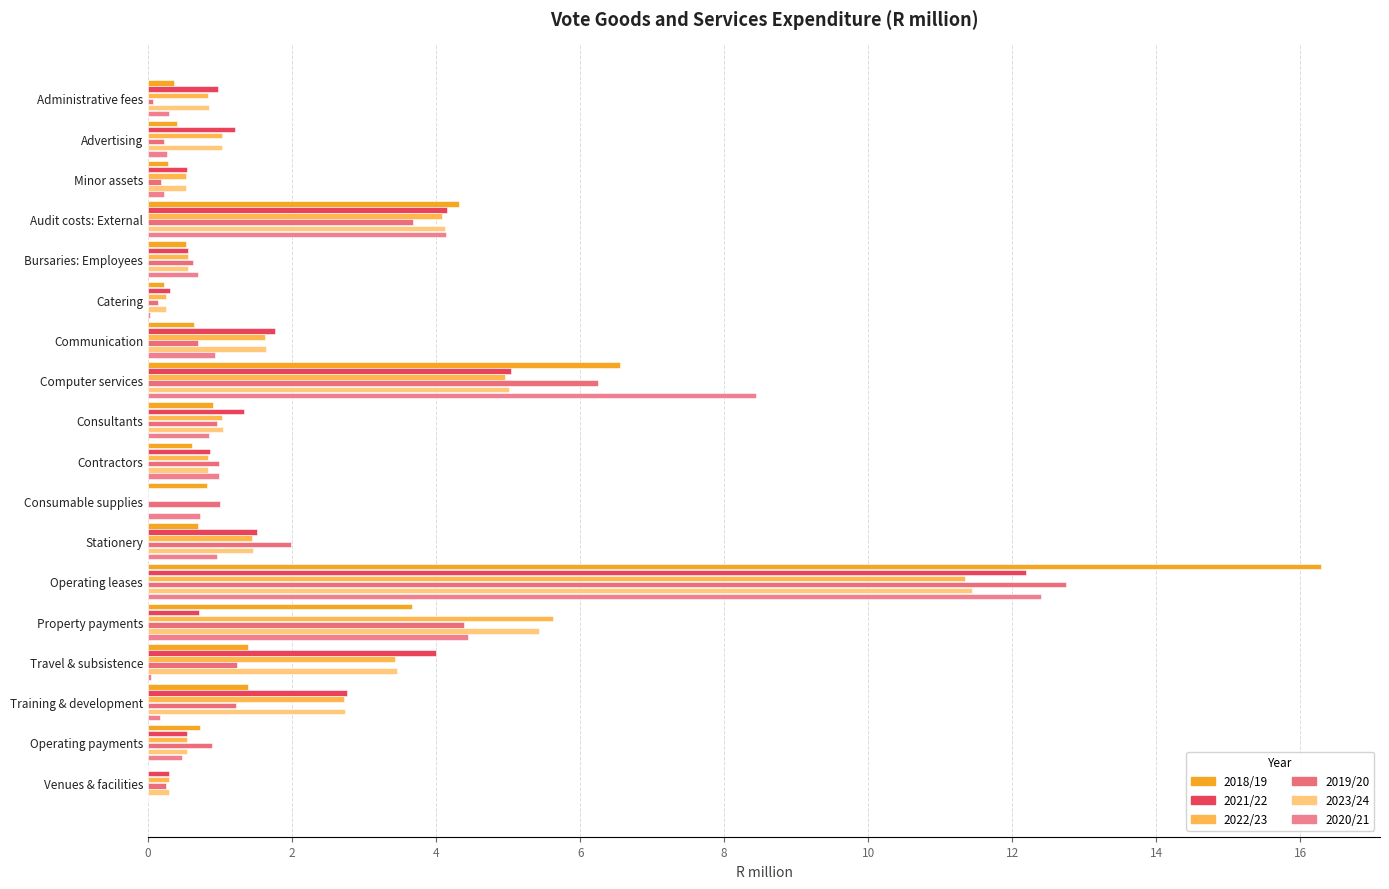

How many positive values does the 2018/19 series have?

17